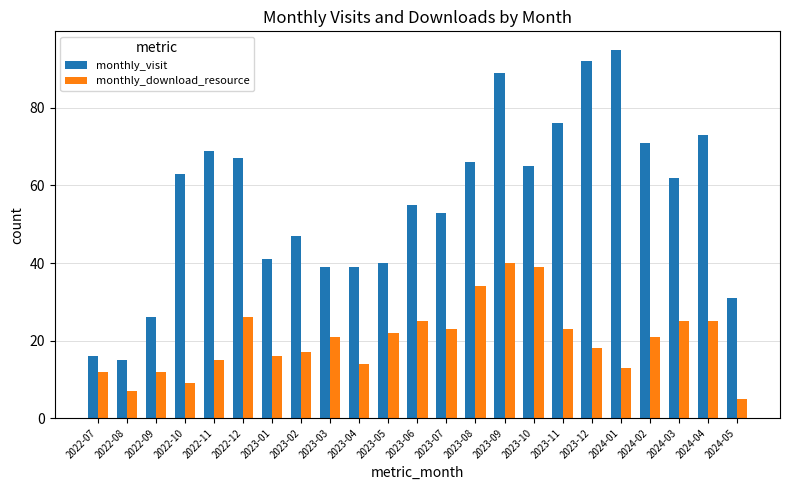

At which category is the sum across all series the highest?

2023-09